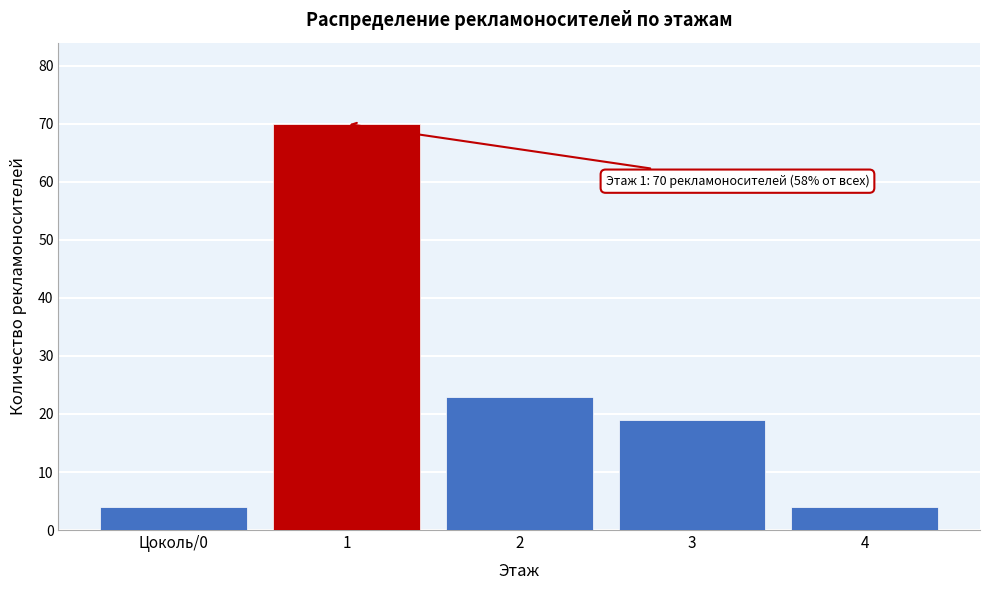

Reading right to left, extract all data points from this chart.

4	19	23	70	4